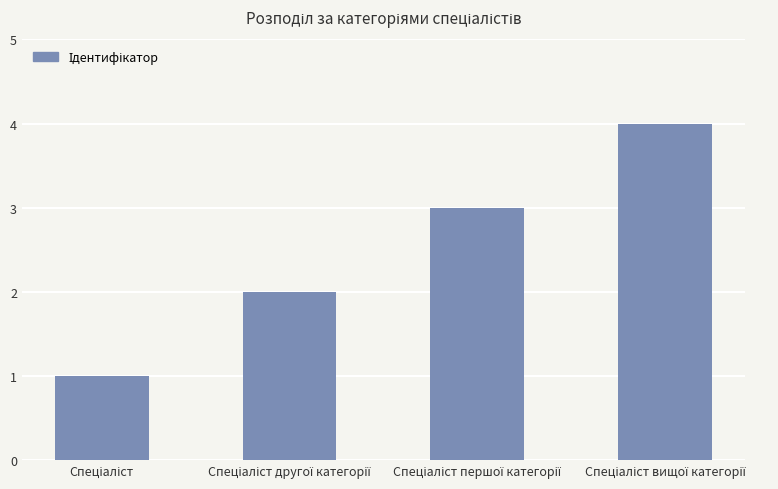

What is the sum of all values?

10